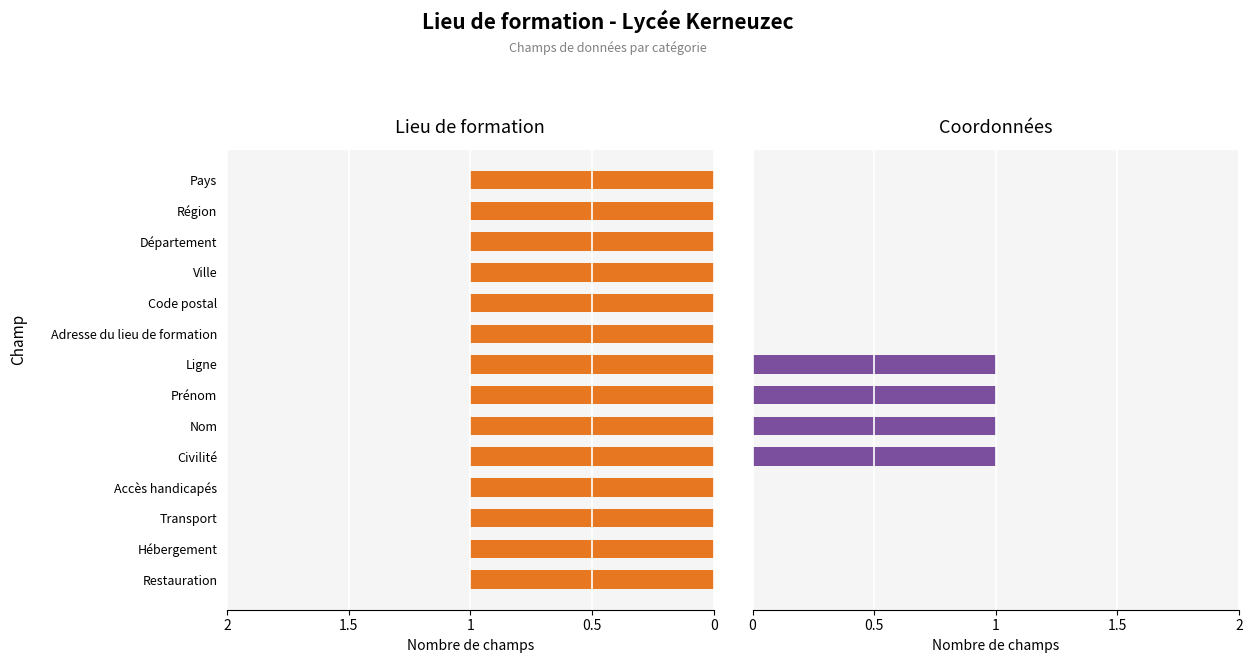

How many groups of bars are there?

14